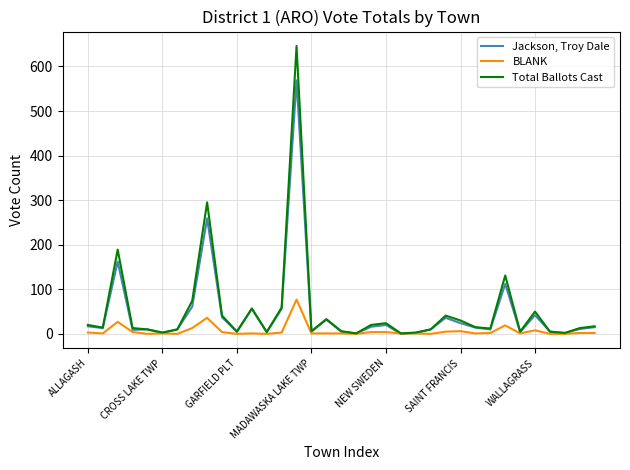

Rank the series by their maximum value, from highest to lowest.

Total Ballots Cast, Jackson, Troy Dale, BLANK